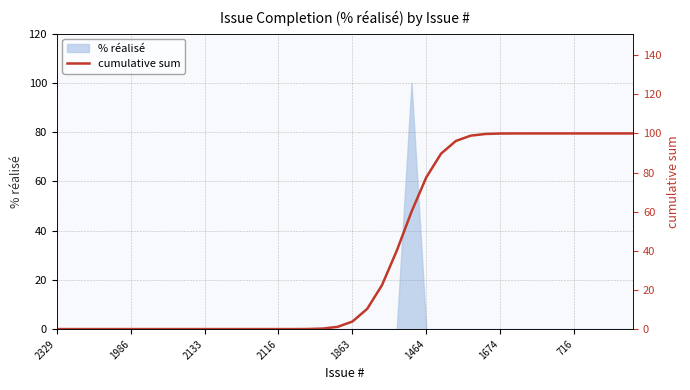

What is the highest value of the % réalisé series?

100